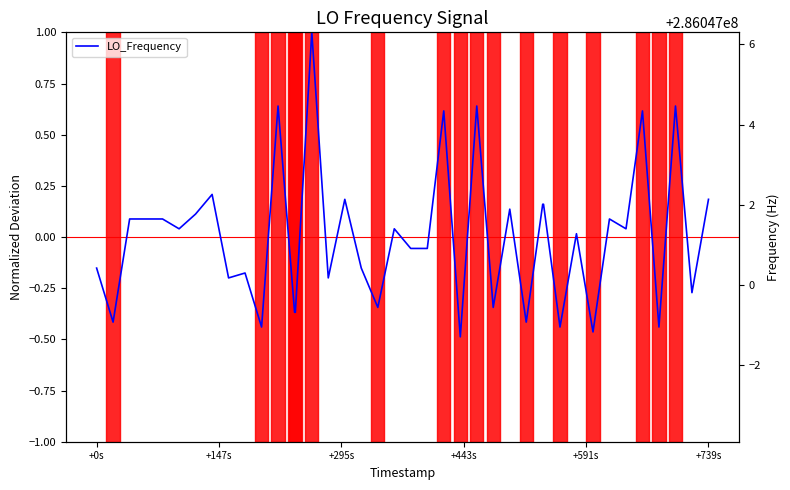

True or false: there are more than 2 points higher than both neighbors.

True